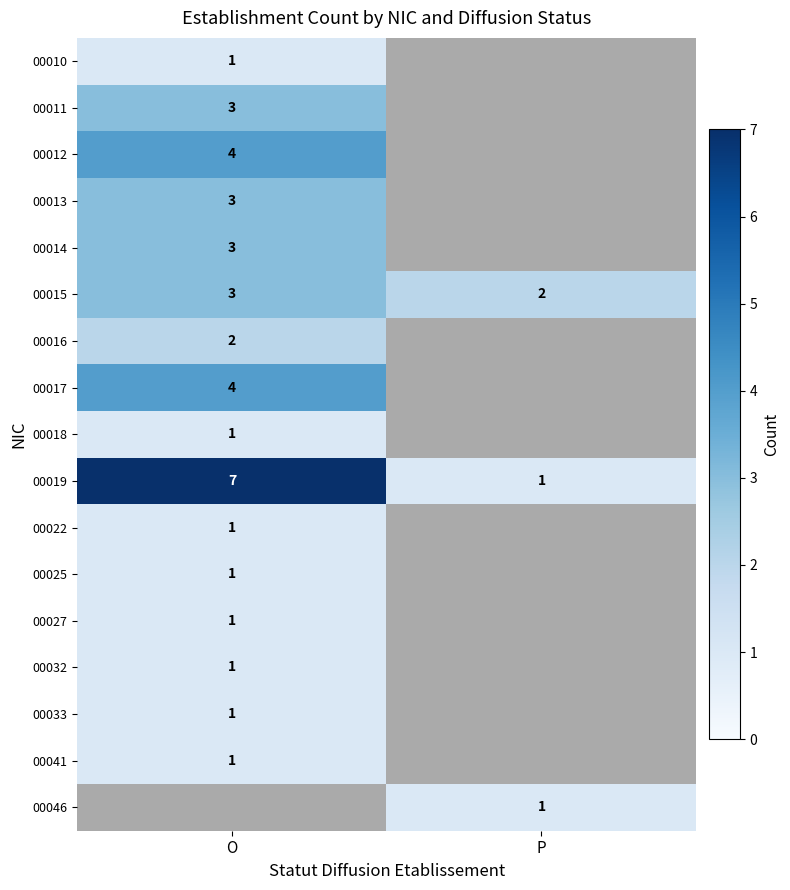

Is it true that 00011 equals 3 at O?

True